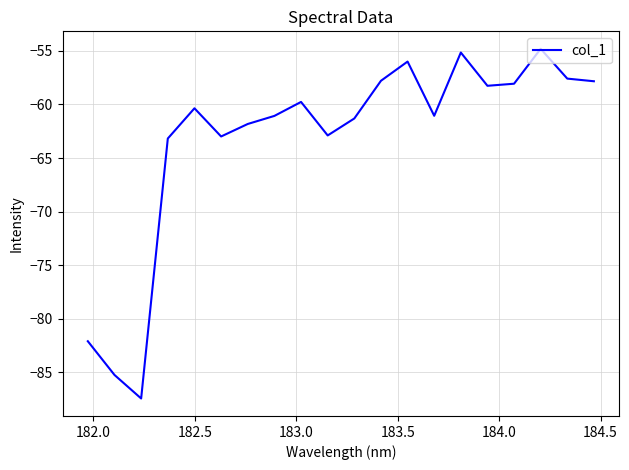

True or false: there are more than 2 points higher than both neighbors.

True